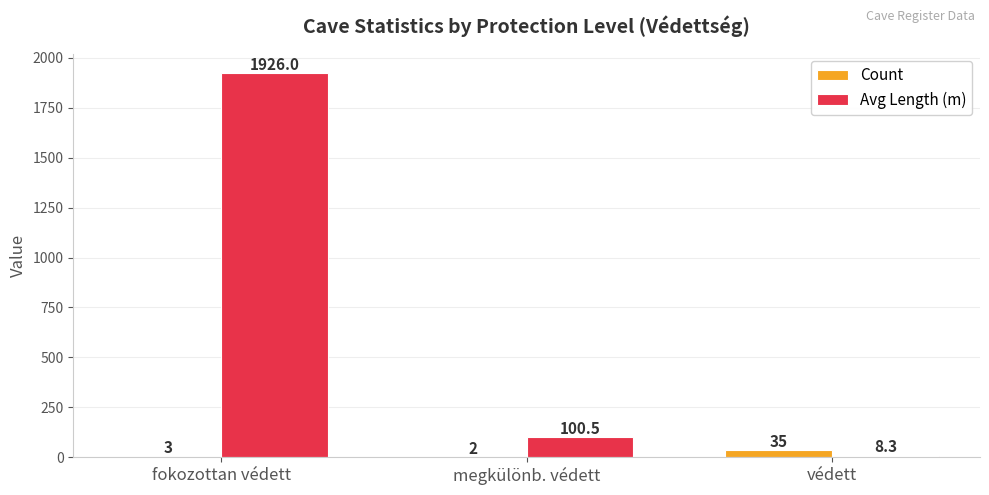

Which series changed the most between megkülönb. védett and védett?

Avg Length (m)